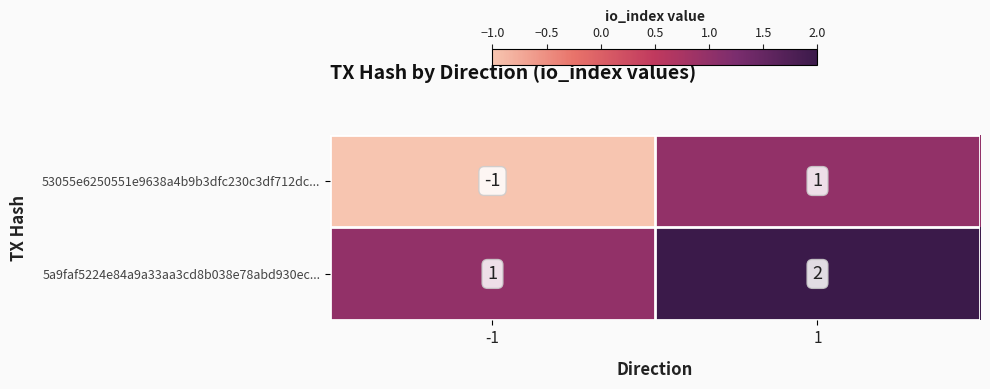

True or false: 5a9faf5224e84a9a33aa3cd8b038e78abd930ec... has a value of 2 at -1.

False